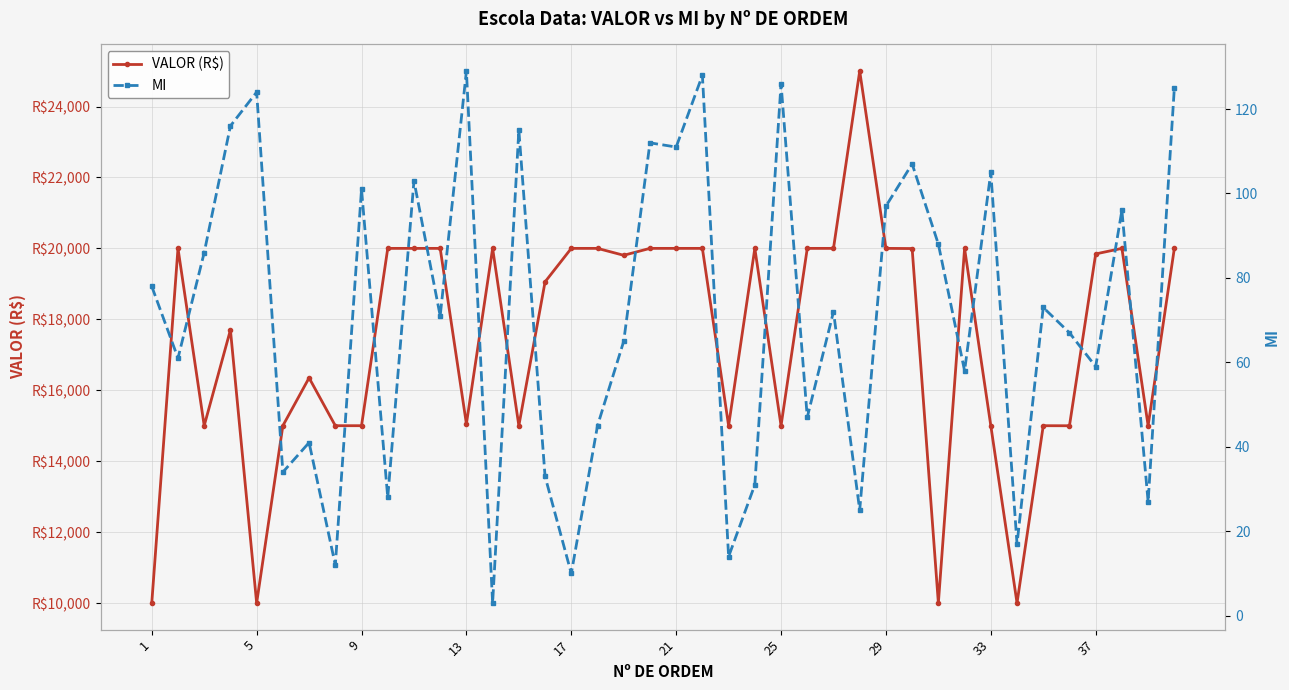

What is the spread (max minus min) of values at 1?

9922.0